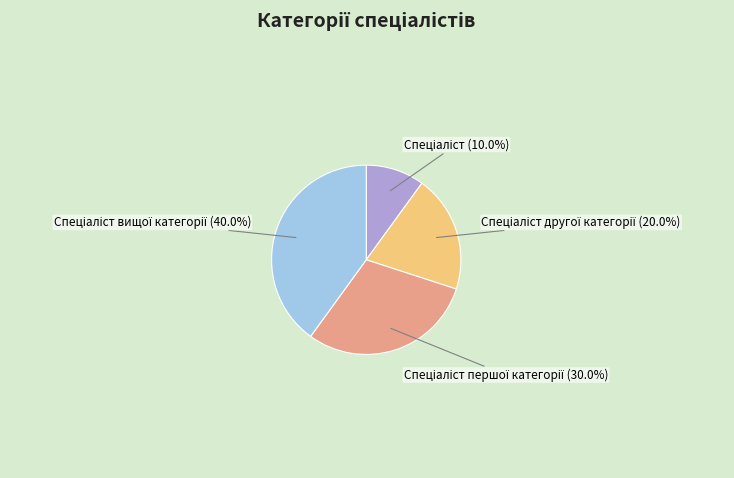

Is there a majority slice in this chart?

No